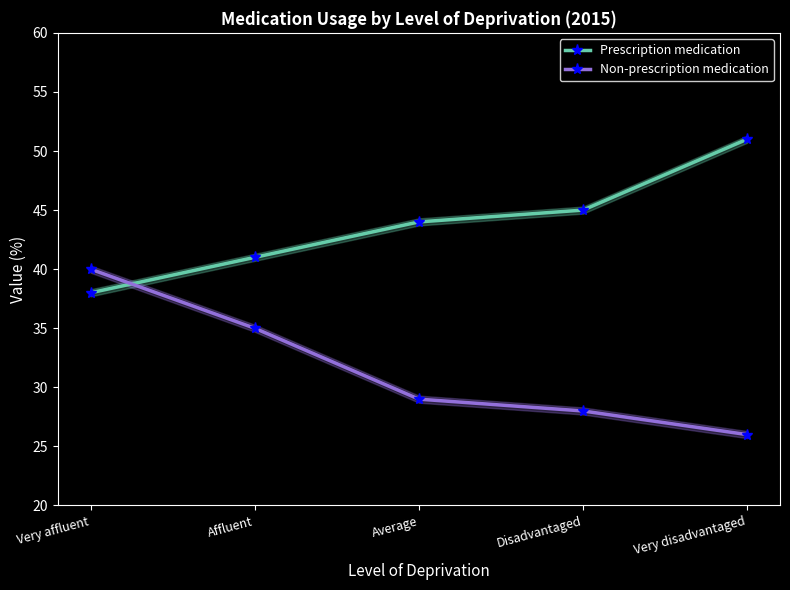

What is the total value across all series at Average?

73